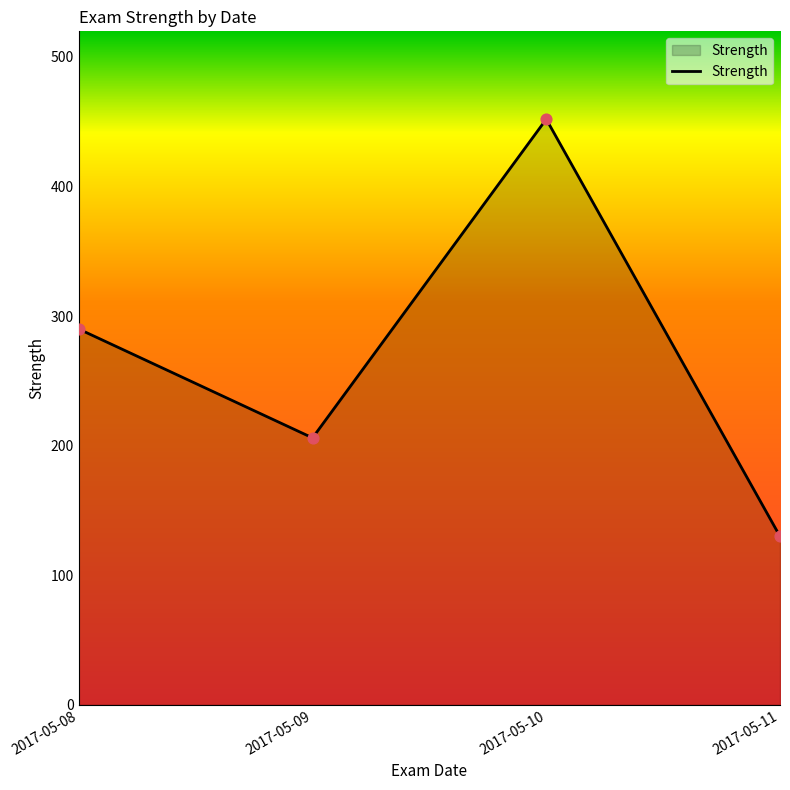

What is the change in value from 2017-05-08 to 2017-05-09?

-84